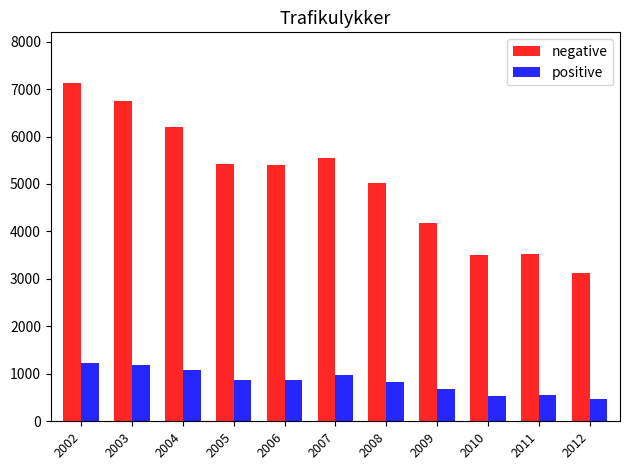

At how many categories does at least one series exceed 6462?

2